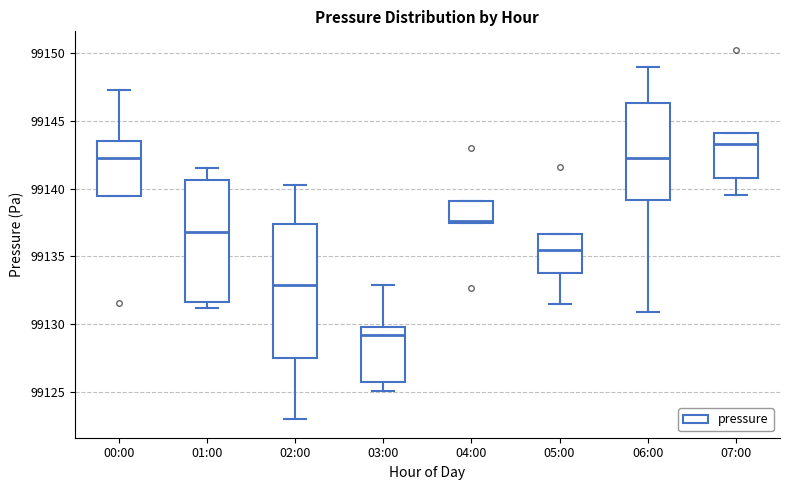

Reading left to right, transcribe this box plot: for each box, give where its median line is, the range the box spans, and where its two whiskers end, as read against the y-axis. The values are not printed on the chart, so give them approximately, as read against the axis.

00:00: median 99142.5, box 99139.5 to 99143.5, whiskers 99139.5 to 99147.5
01:00: median 99137.0, box 99131.5 to 99140.5, whiskers 99131.0 to 99141.5
02:00: median 99133.0, box 99127.5 to 99137.5, whiskers 99123.0 to 99140.5
03:00: median 99129.0, box 99125.5 to 99130.0, whiskers 99125.0 to 99133.0
04:00: median 99137.5 (just above the box's lower edge), box 99137.5 to 99139.0, whiskers 99137.5 to 99139.0
05:00: median 99135.5, box 99134.0 to 99136.5, whiskers 99131.5 to 99136.5
06:00: median 99142.5, box 99139.0 to 99146.5, whiskers 99131.0 to 99149.0
07:00: median 99143.5, box 99141.0 to 99144.0, whiskers 99139.5 to 99144.0